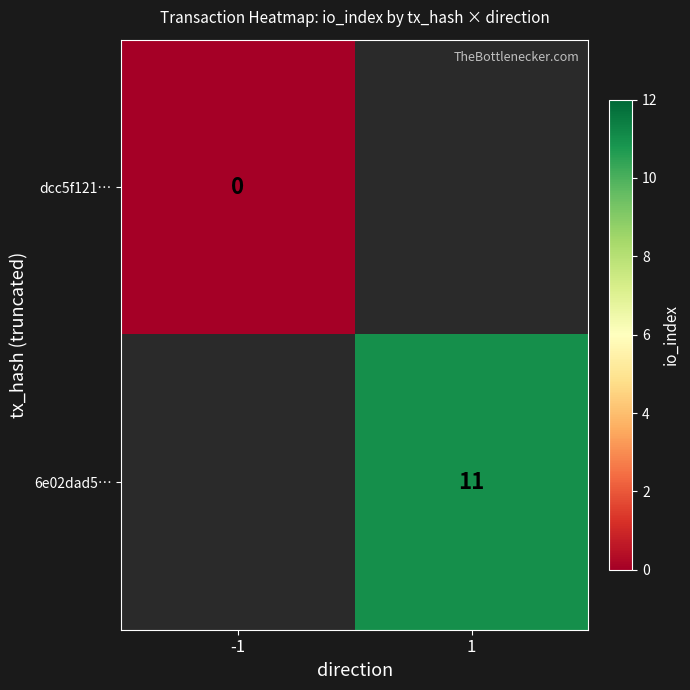

True or false: 6e02dad5… has a value of 7 at 1.

False